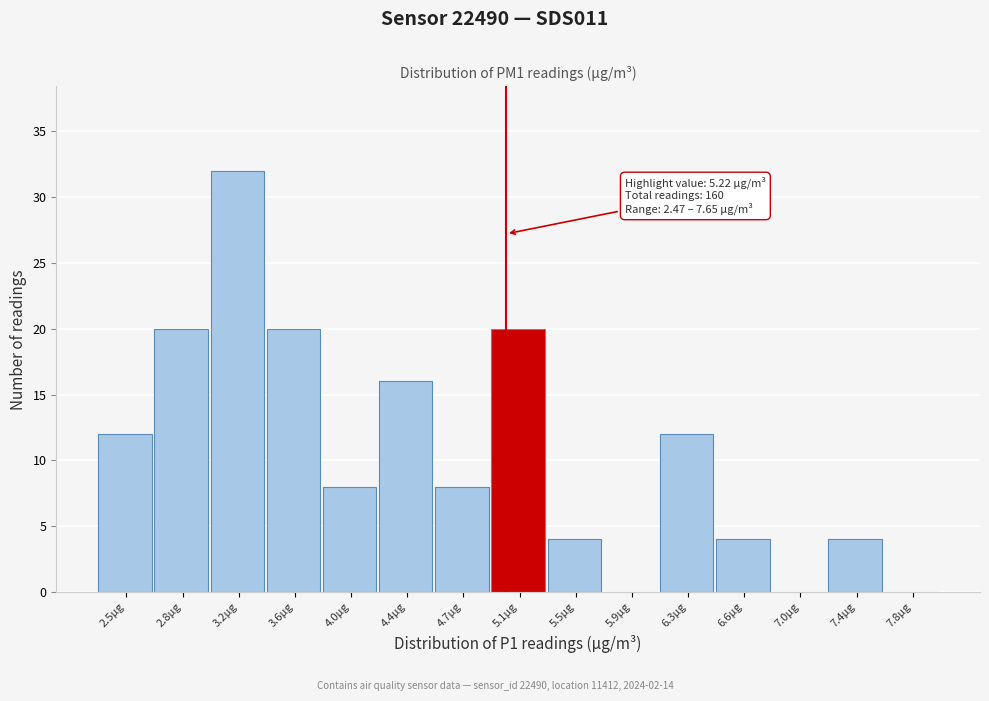

Reading left to right, list all the values displayed in this chart.

2.5µg=12	2.8µg=20	3.2µg=32	3.6µg=20	4.0µg=8	4.4µg=16	4.7µg=8	5.1µg=20	5.5µg=4	5.9µg=0	6.3µg=12	6.6µg=4	7.0µg=0	7.4µg=4	7.8µg=0